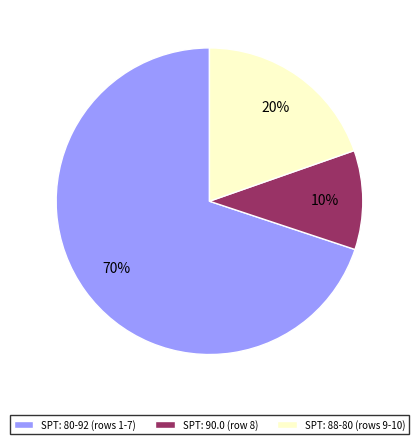

What is the largest slice in the pie chart?

SPT: 80-92 (rows 1-7)